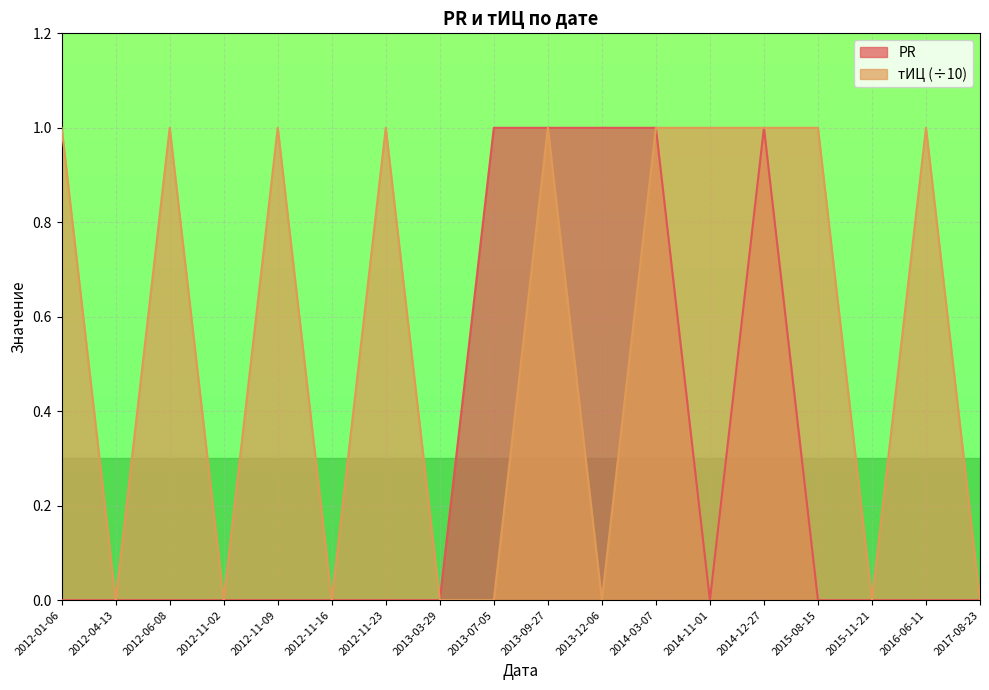

What is the total value across all series at 2014-11-01?

1